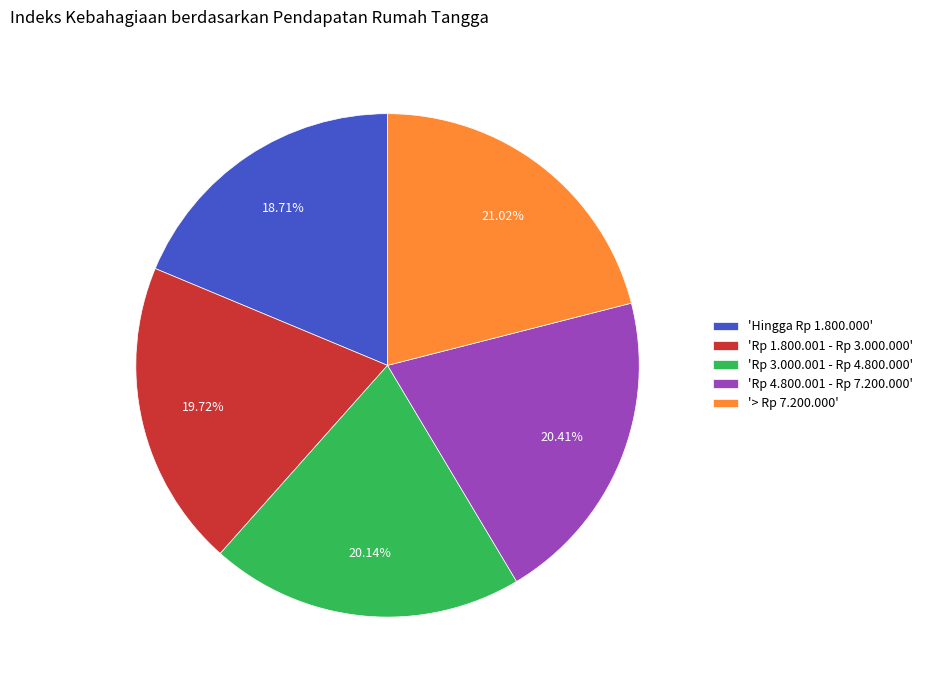

Between 'Rp 4.800.001 - Rp 7.200.000' and '> Rp 7.200.000', which is larger?

'> Rp 7.200.000'